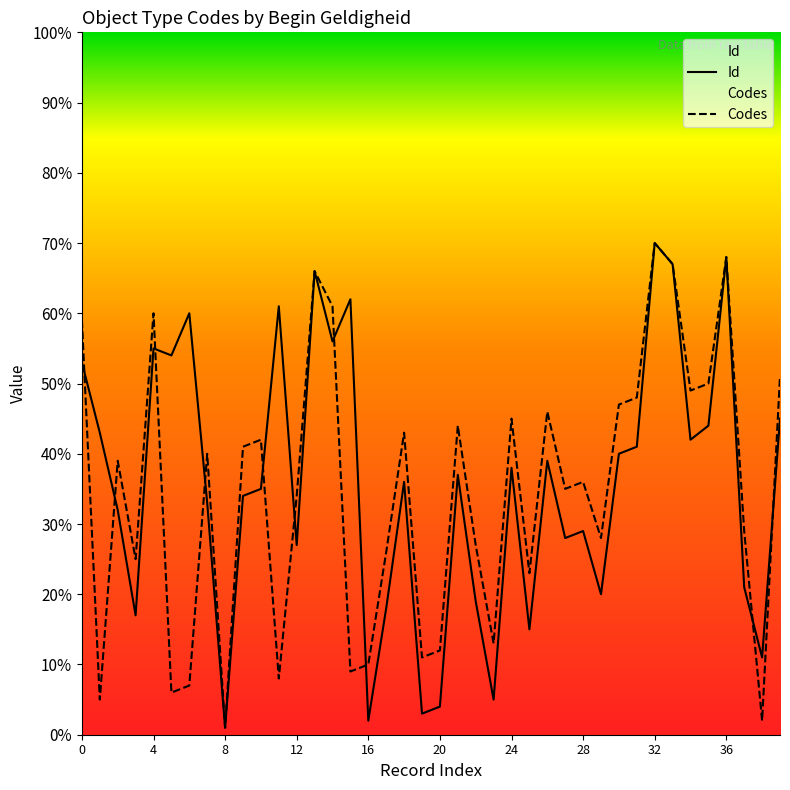

Is it true that Id equals 19 at 2016-03-08?

False